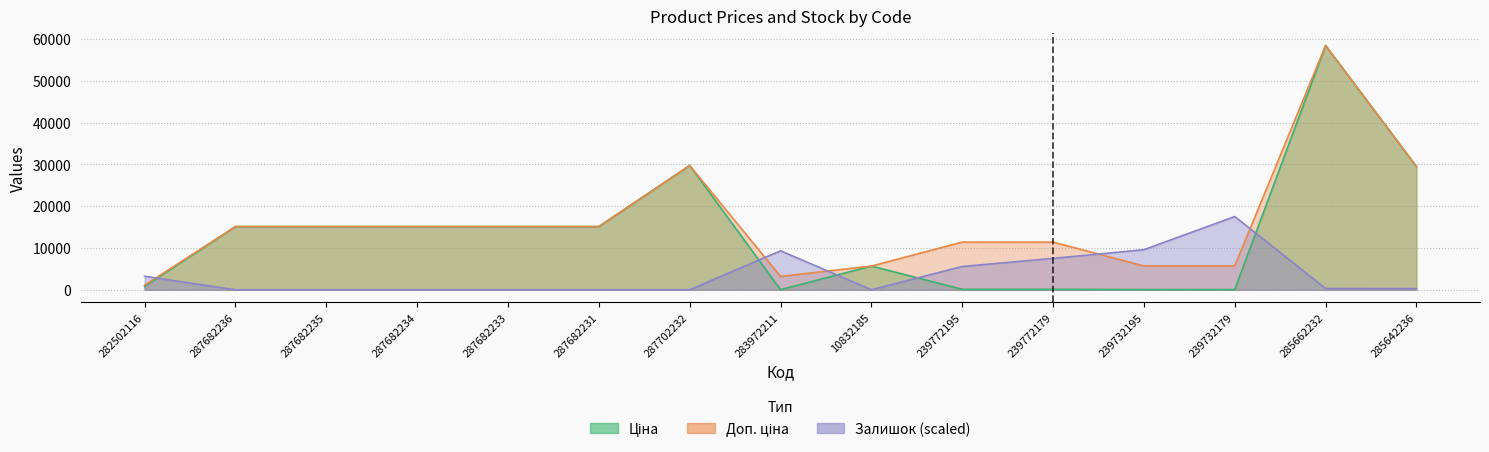

How many interior local valleys does the Залишок series have?

1